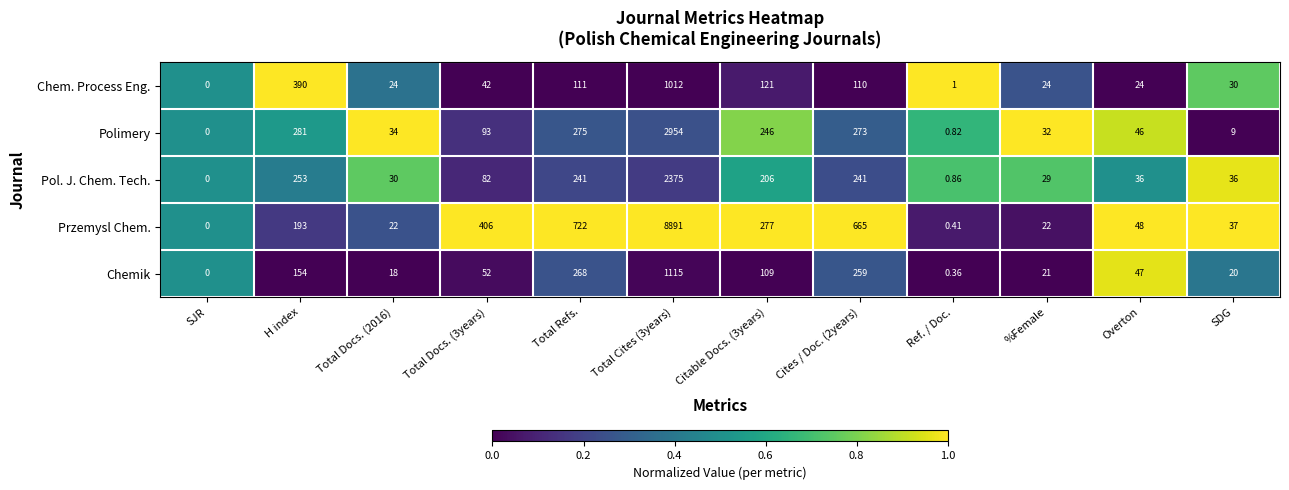

At Total Docs. (3years), list the series in order from smallest to largest.

Chem. Process Eng., Chemik, Pol. J. Chem. Tech., Polimery, Przemysl Chem.